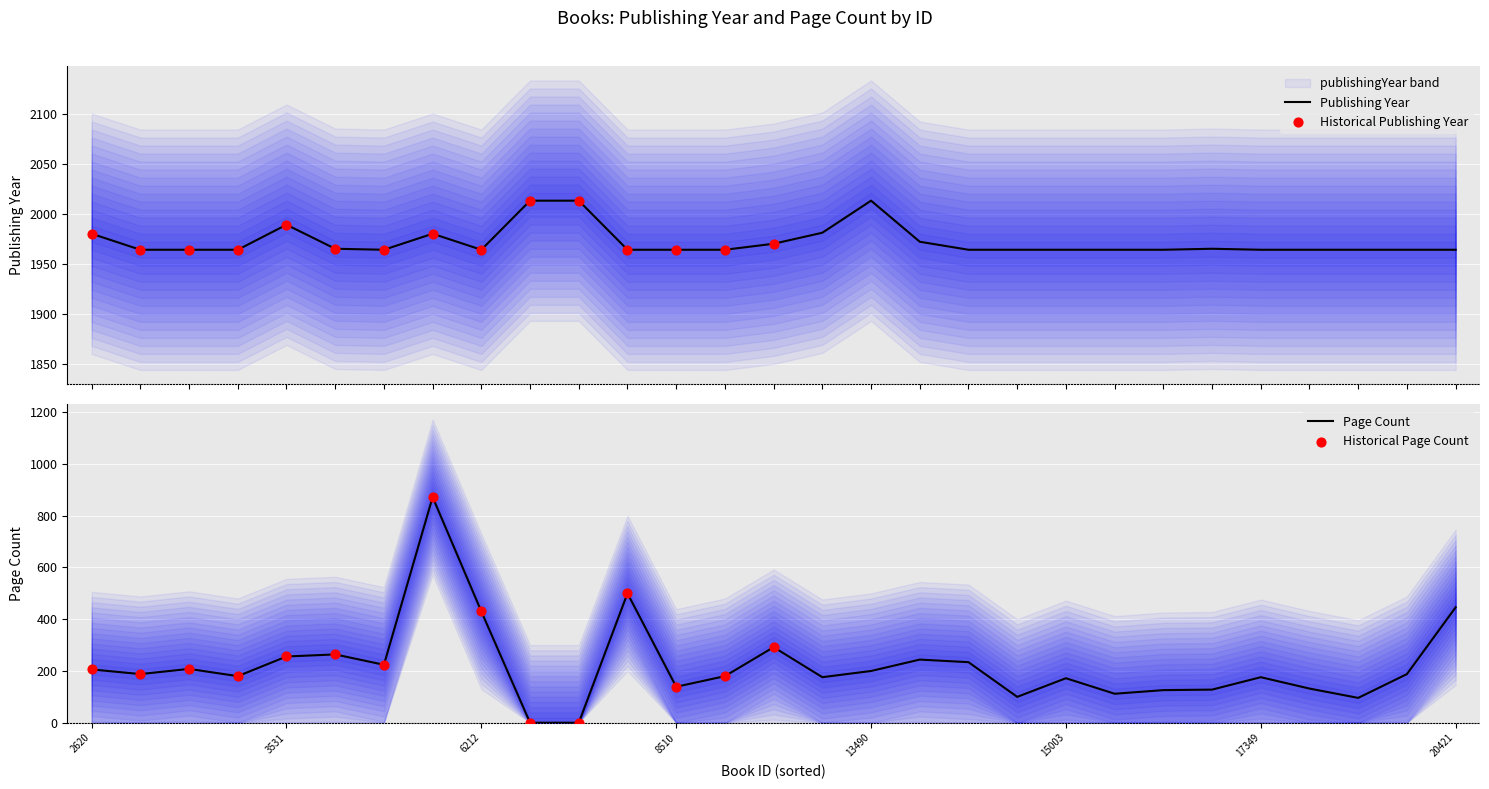

The value of Page Count at 20421 is 721. True or false?

False